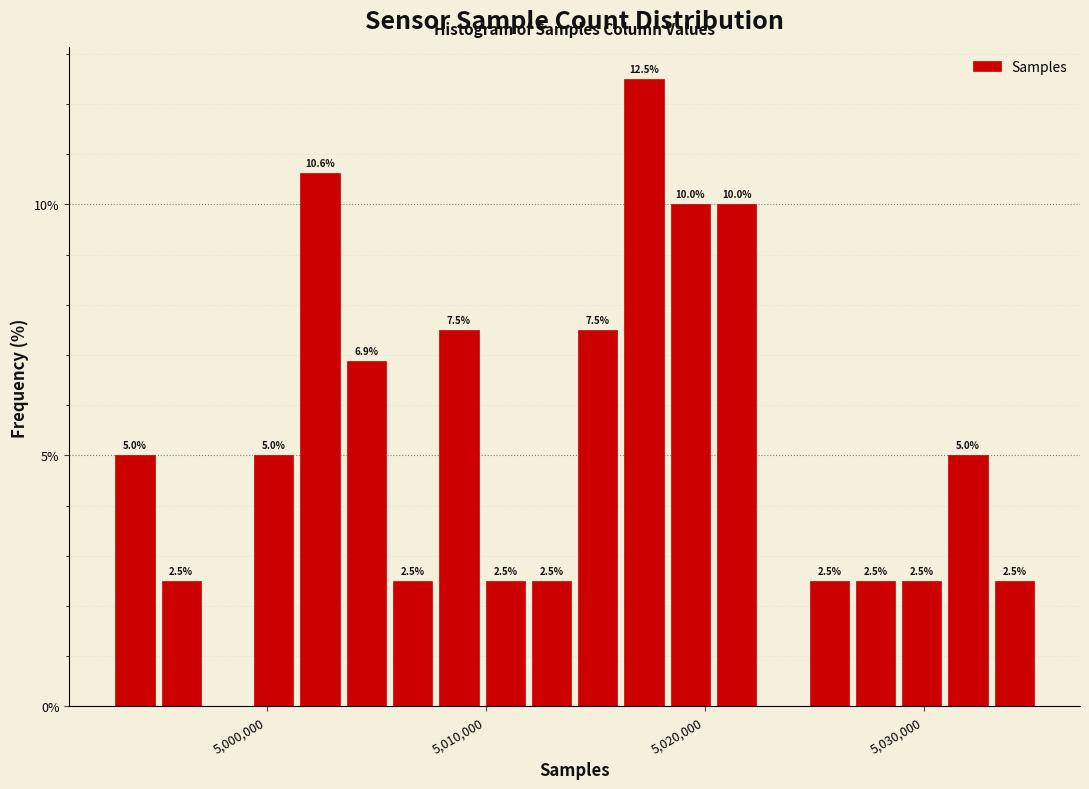

Around what value on the x-axis is the tallest bar? Give the approximate position of its centre, as read against the axis.

5017000